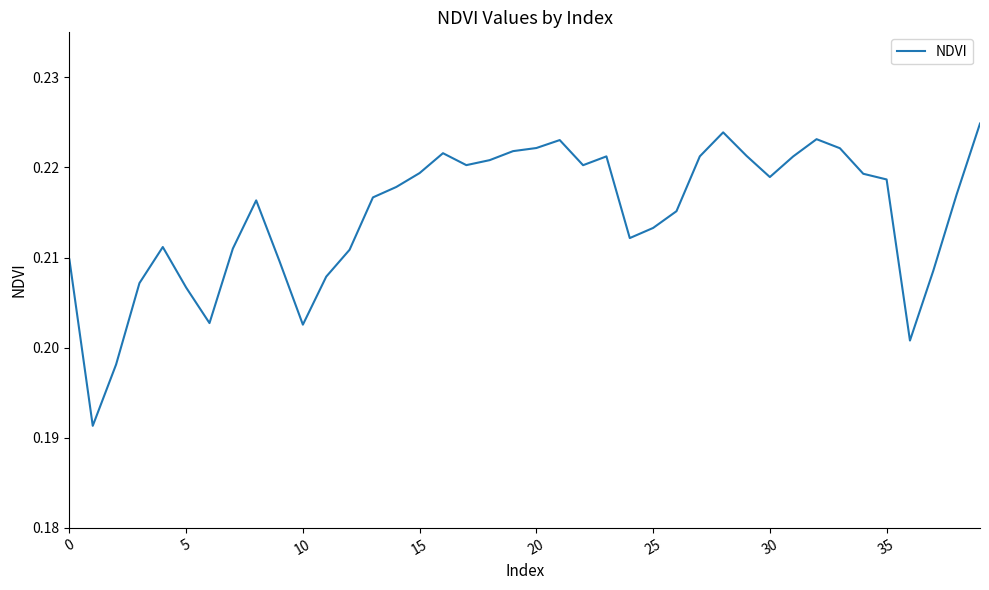

The chart shows a value of 0.1 at 25. True or false?

False